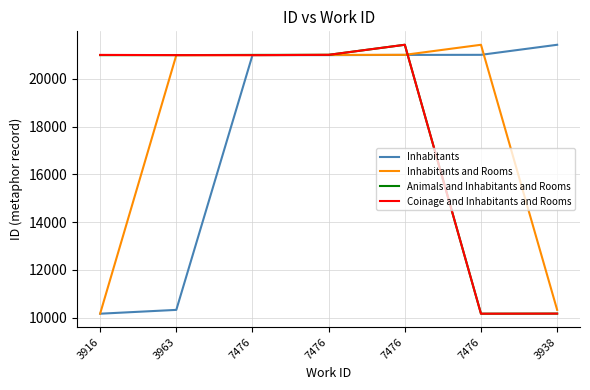

How many intersections are there between Inhabitants and Rooms and Inhabitants?

1